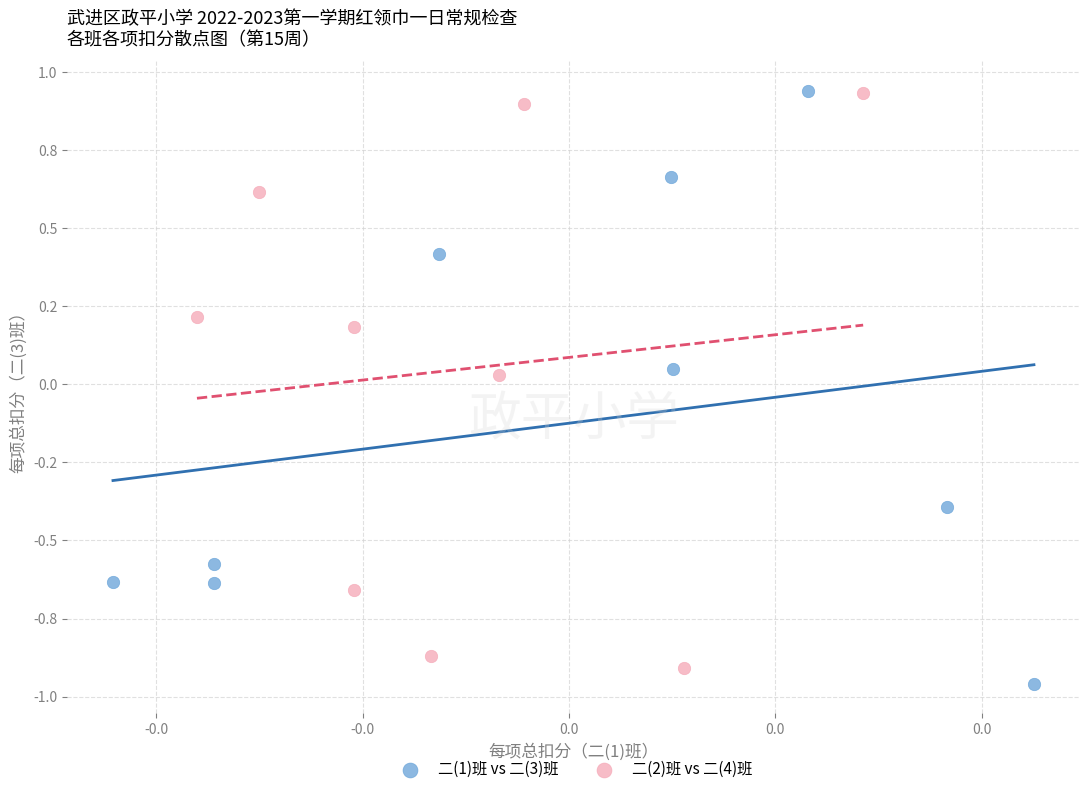

Which series has the widest spread of Y values?

二(1)班 vs 二(3)班